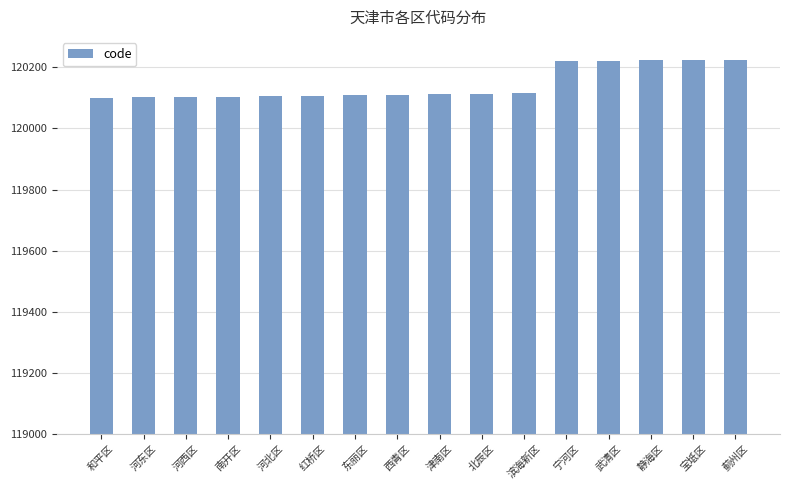

What is the greatest value displayed?

120225